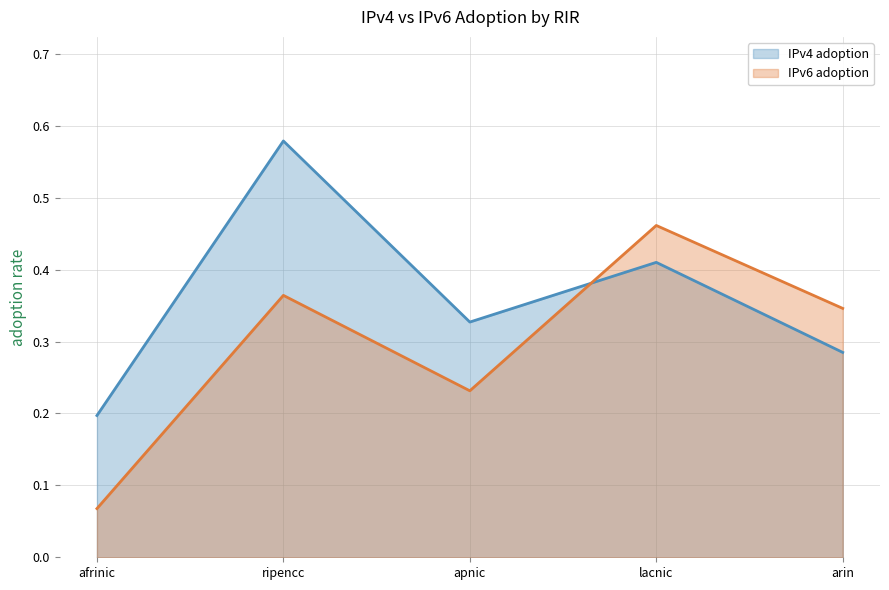

Between which two adjacent categories do IPv4 adoption (line) and IPv6 adoption (line) first intersect?

apnic and lacnic